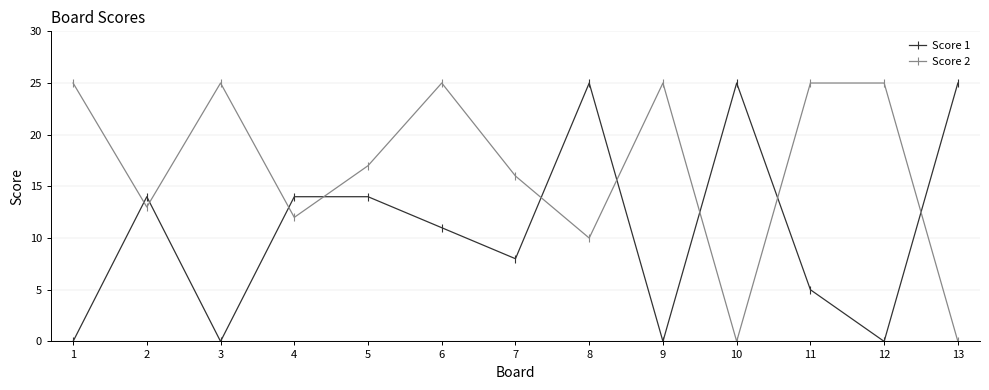

What is the value of the Score 1 point at the 13th from the left?

25